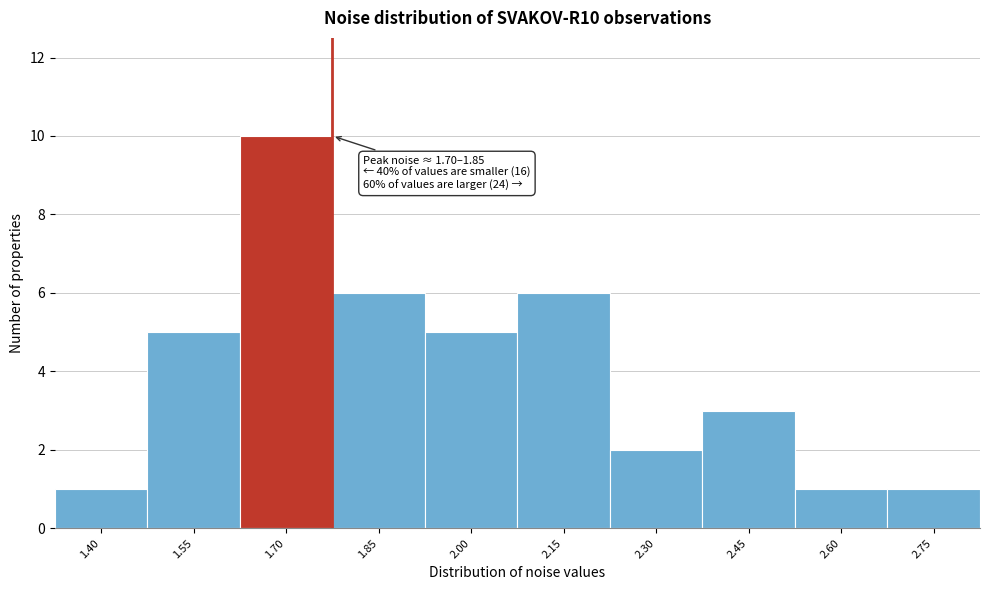

Reading right to left, list all the values displayed in this chart.

1	1	3	2	6	5	6	10	5	1